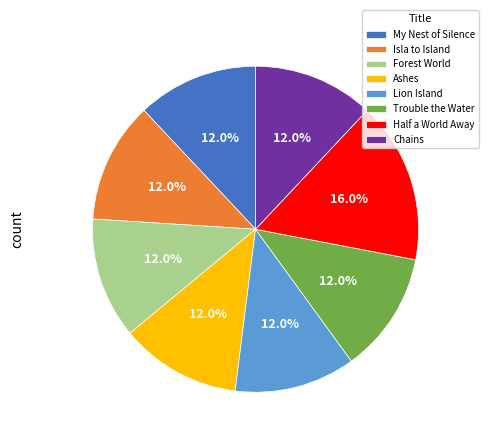

What percentage is the Isla to Island slice, to the nearest percent?

12%